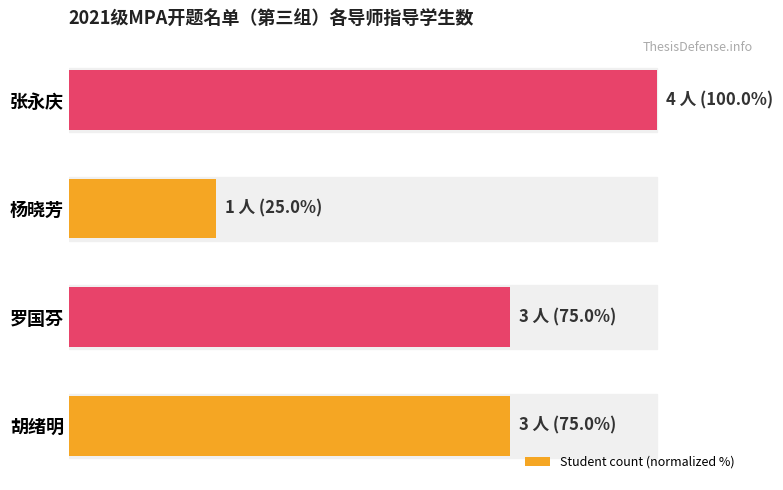

Are the bars grouped side by side (vs. stacked)?

No